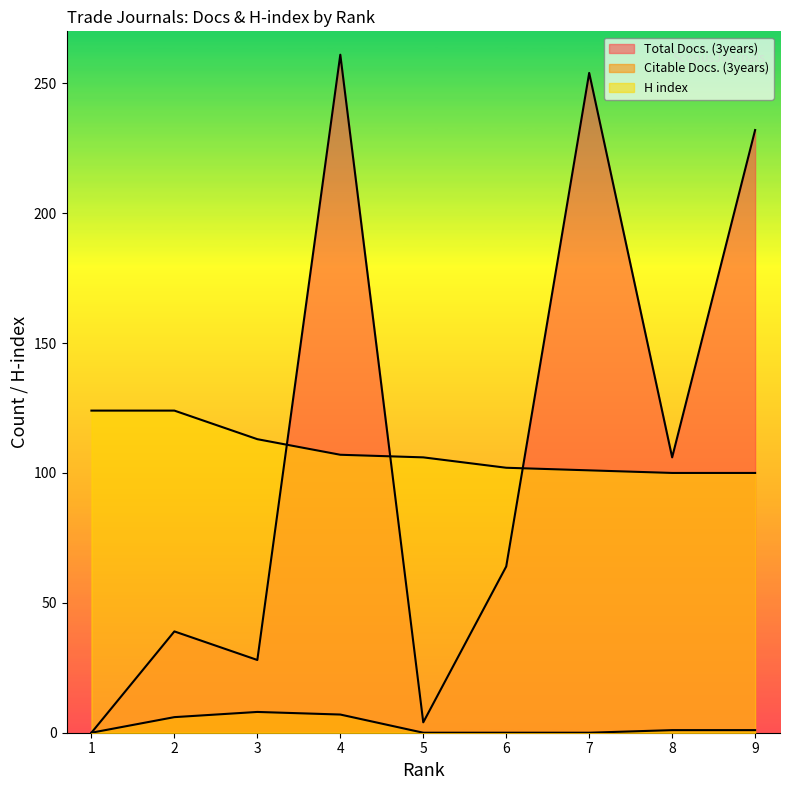

True or false: Citable Docs. (3years) and Total Docs. (3years) intersect in this chart.

False